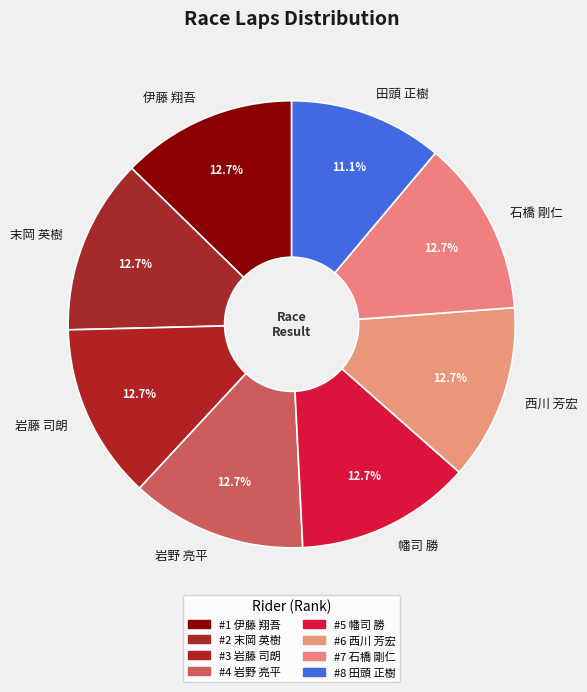

How many segments does this pie chart have?

8